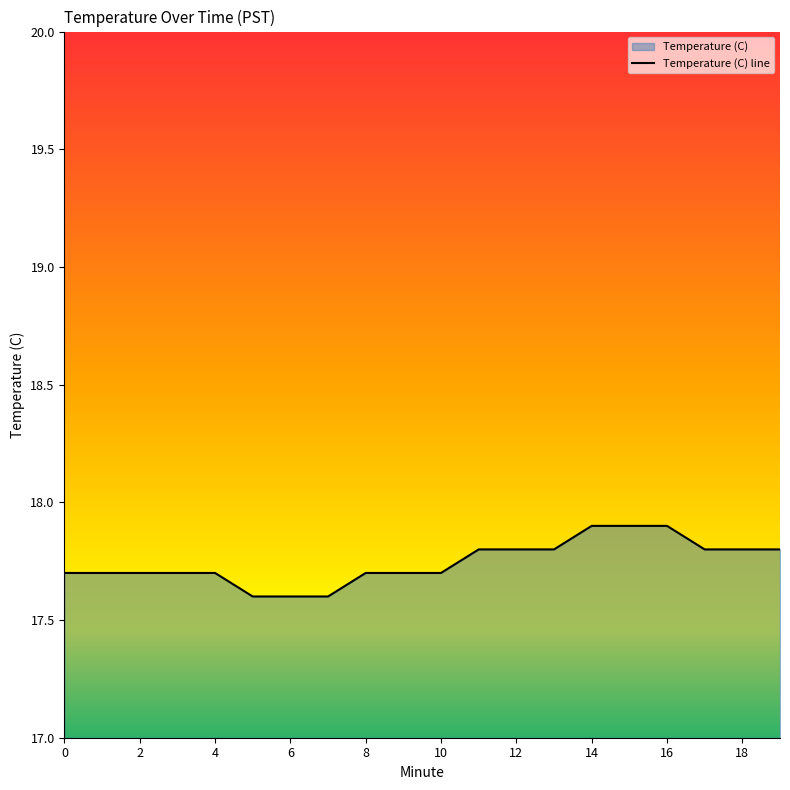

What is the sum of all values?

354.9